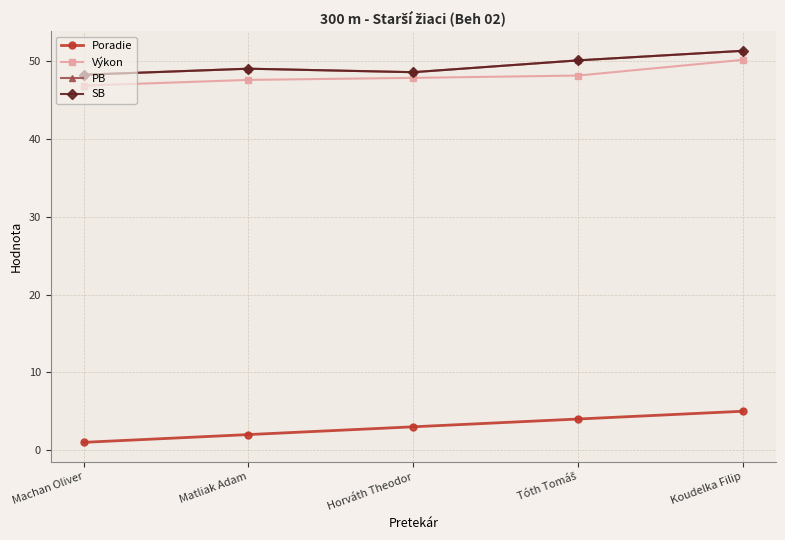

True or false: PB has a value of 49.0 at Matliak Adam.

True